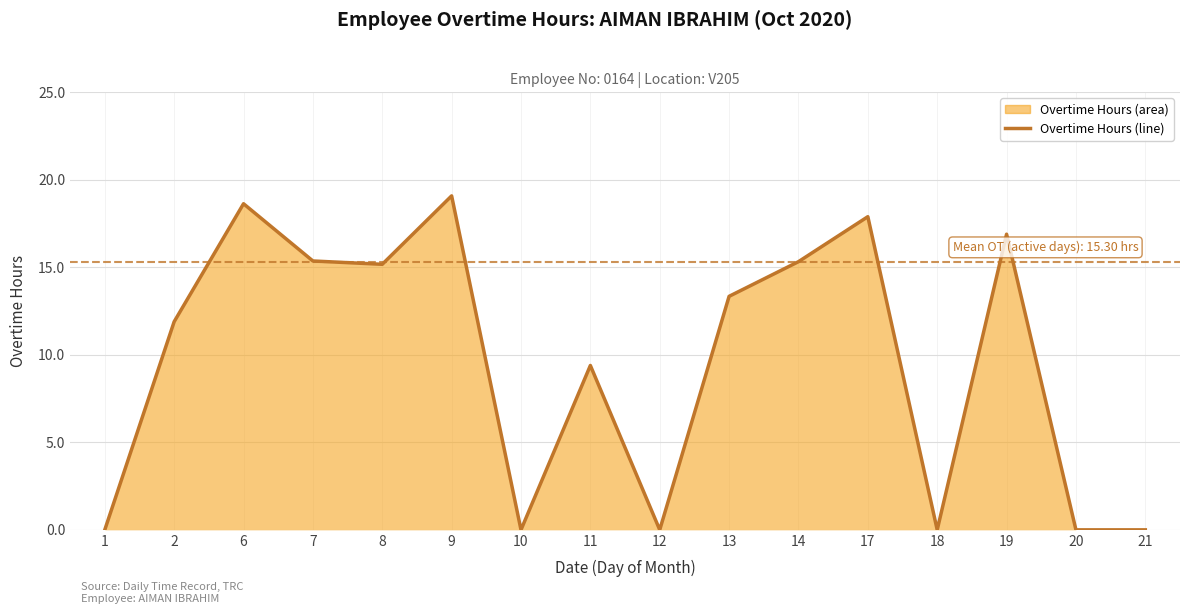

List the labels in order of value, largest first.

9, 6, 17, 19, 7, 14, 8, 13, 2, 11, 1, 10, 12, 18, 20, 21